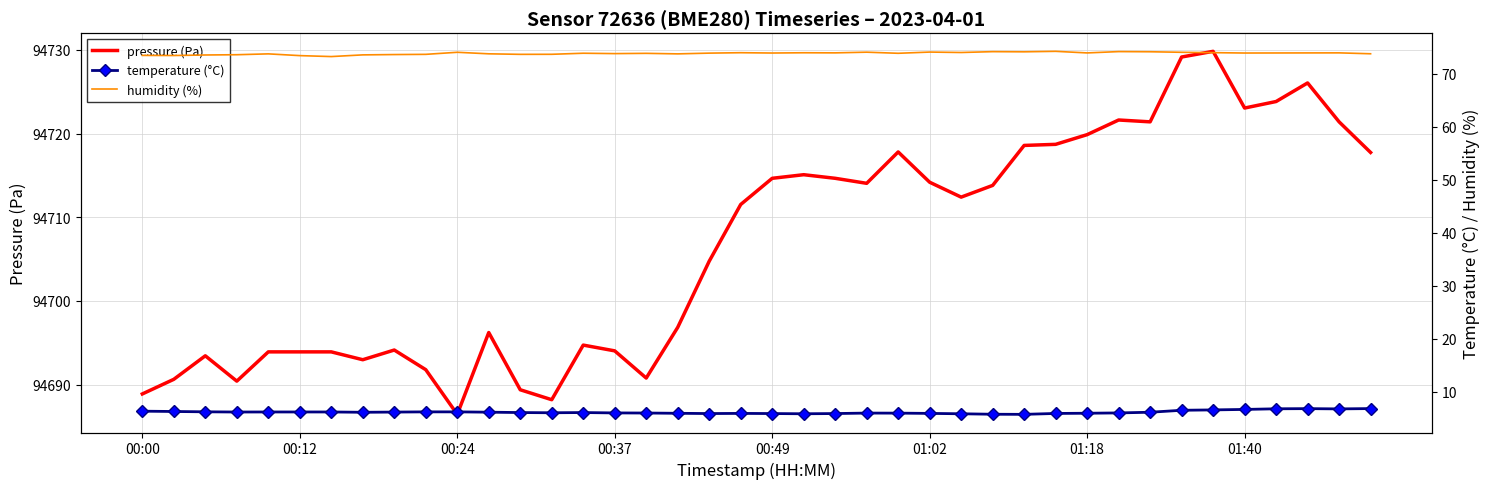

What is the spread (max minus min) of values at 22?

94708.8